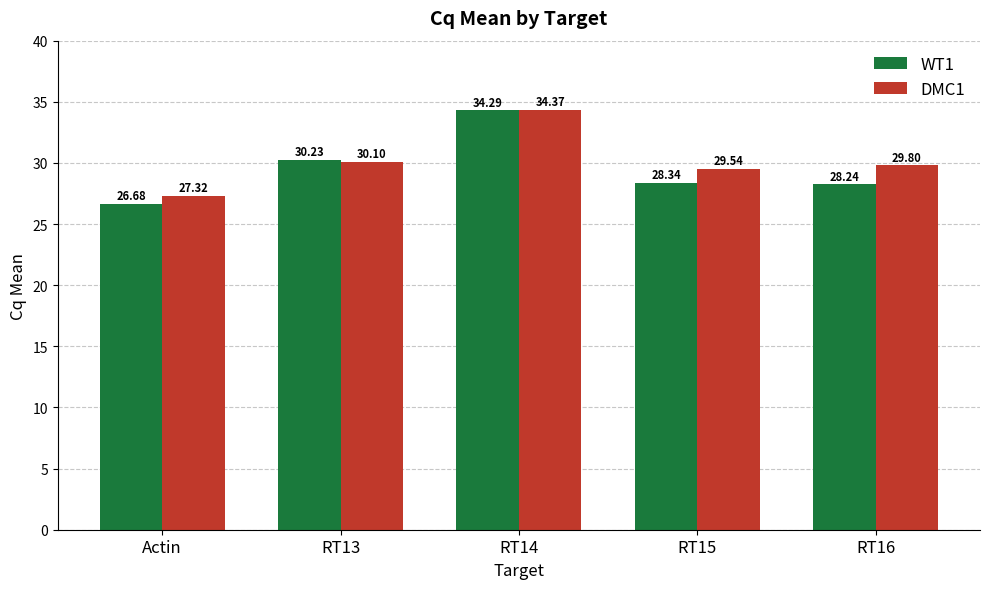

Are the bars horizontal?

No